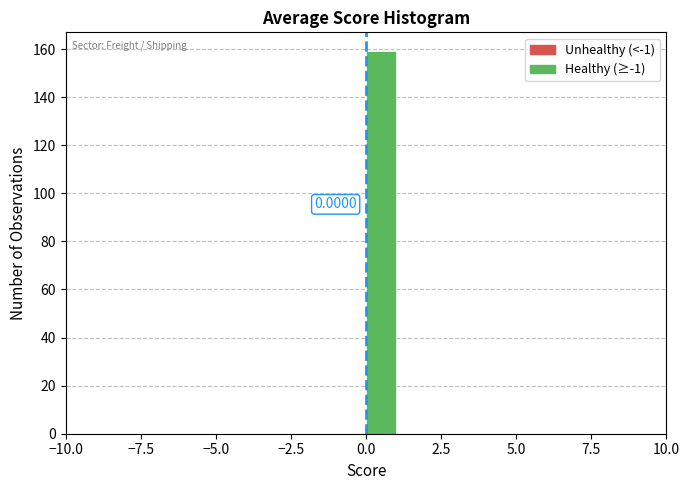

Read against the x-axis, roughly where is the centre of the tallest bar?

0.5